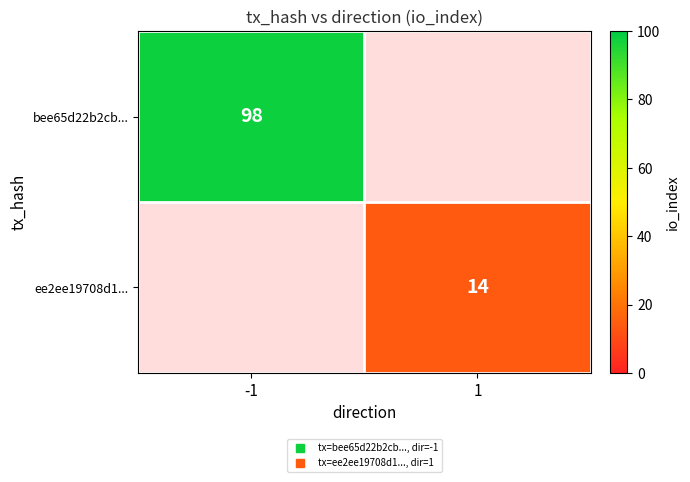

Is it true that bee65d22b2cb... equals 62.2 at -1?

False